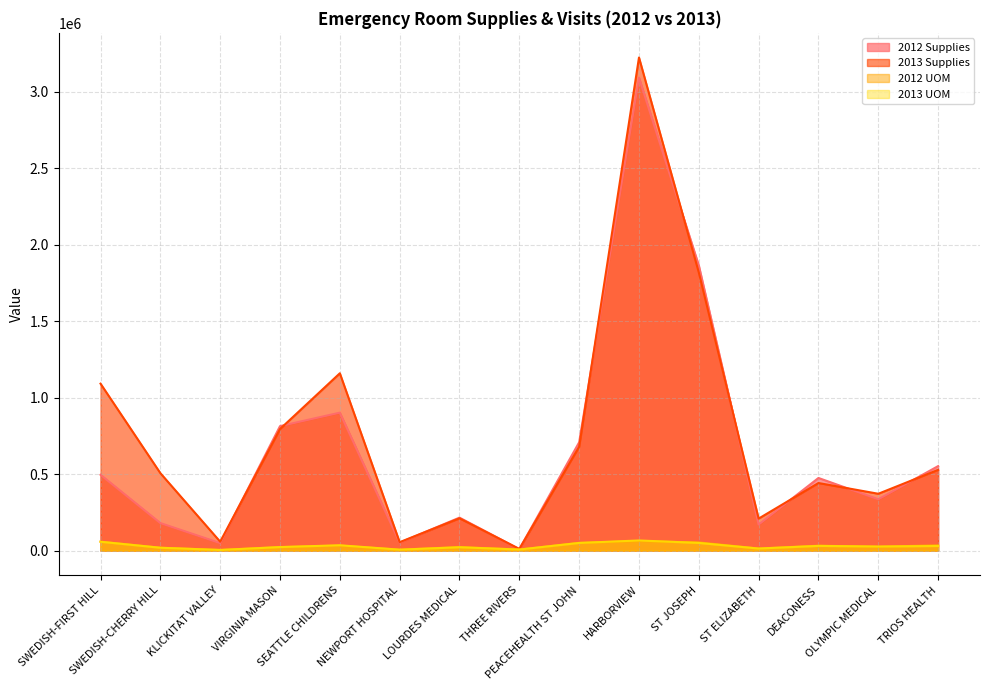

Is the value of 2012 Supplies at ST ELIZABETH greater than the value of 2013 UOM at ST JOSEPH?

Yes